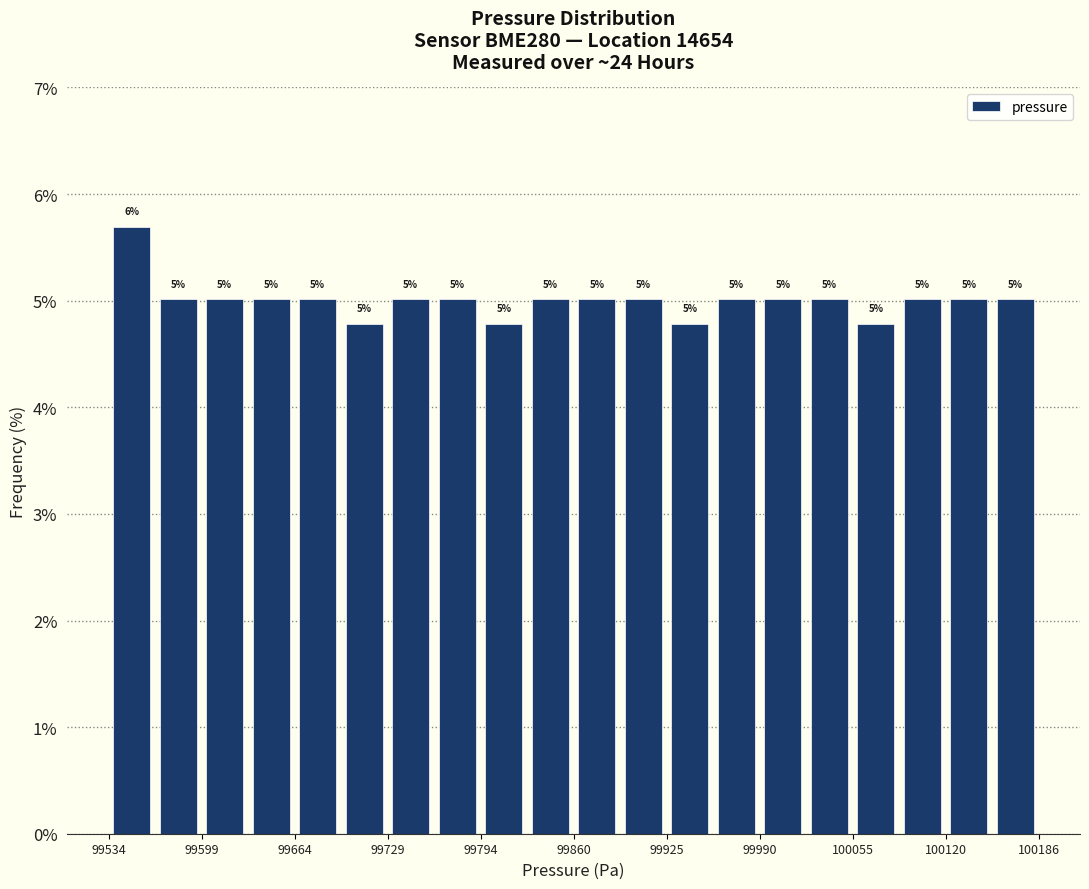

Around what value on the x-axis is the tallest bar? Give the approximate position of its centre, as read against the axis.

99550